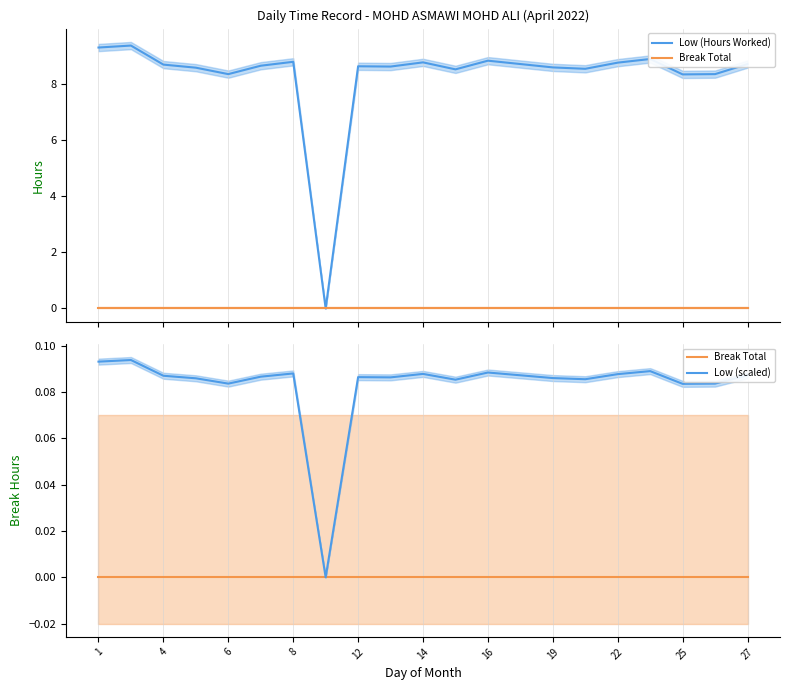

At how many categories does at least one series exceed 3?

20